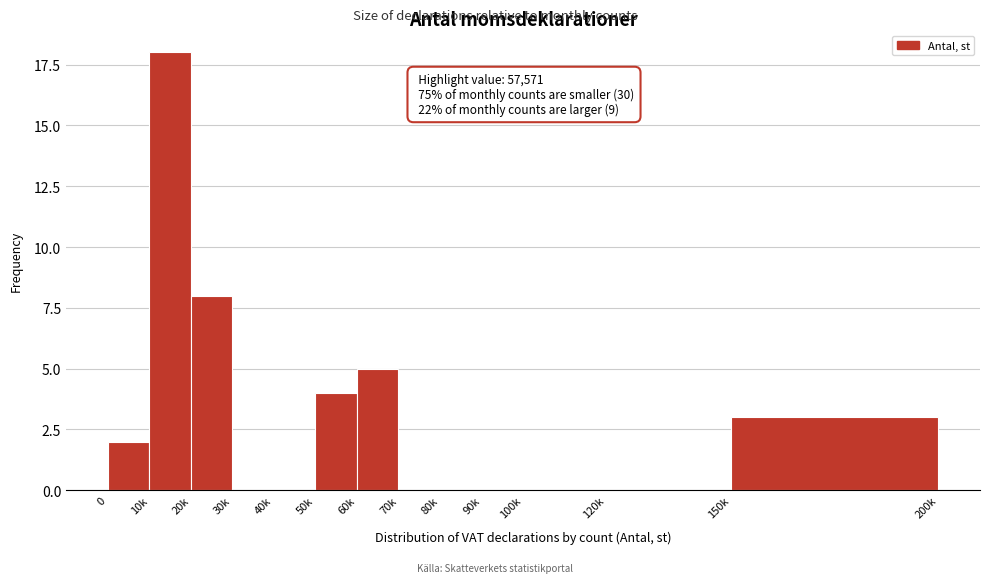

Reading left to right, what are all the values shown in this chart?

0=2	10k=18	20k=8	30k=0	40k=0	50k=4	60k=5	70k=0	80k=0	90k=0	100k=0	120k=0	150k=3